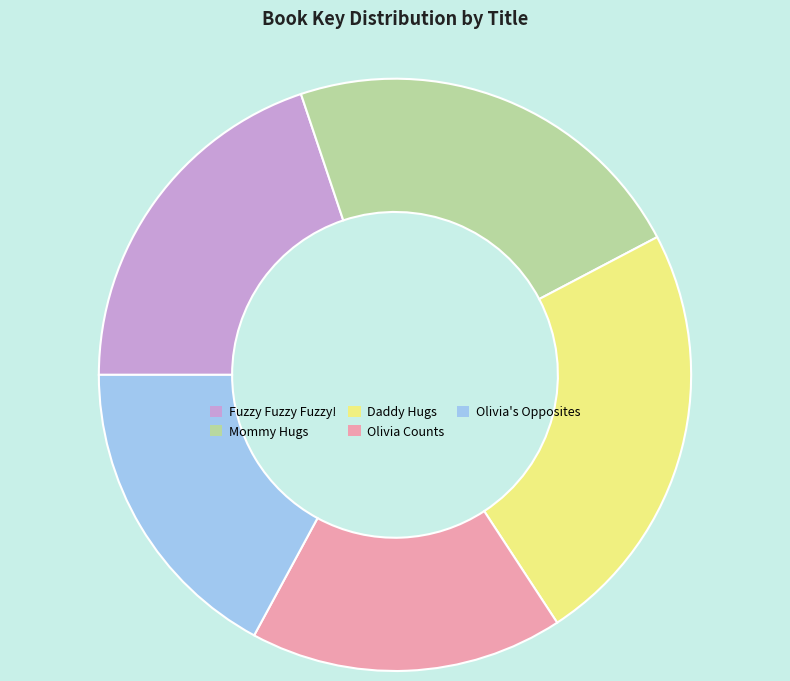

Between Mommy Hugs and Fuzzy Fuzzy Fuzzy!, which is larger?

Mommy Hugs